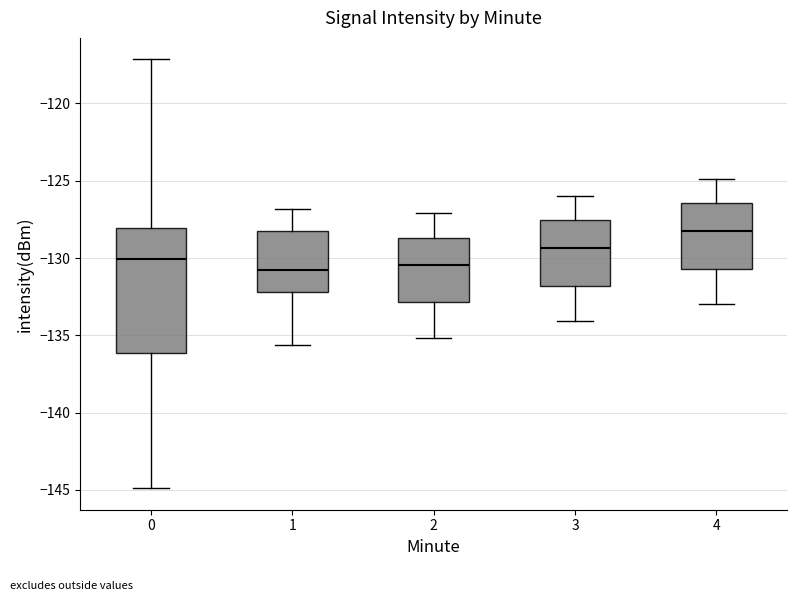

Reading left to right, transcribe this box plot: for each box, give where its median line is, the range the box spans, and where its two whiskers end, as read against the y-axis. The values are not printed on the chart, so give them approximately, as read against the axis.

0: median -130.0, box -136.0 to -128.0, whiskers -145.0 to -117.0
1: median -130.5, box -132.0 to -128.5, whiskers -135.5 to -127.0
2: median -130.5, box -133.0 to -128.5, whiskers -135.0 to -127.0
3: median -129.5, box -132.0 to -127.5, whiskers -134.0 to -126.0
4: median -128.0, box -130.5 to -126.5, whiskers -133.0 to -125.0